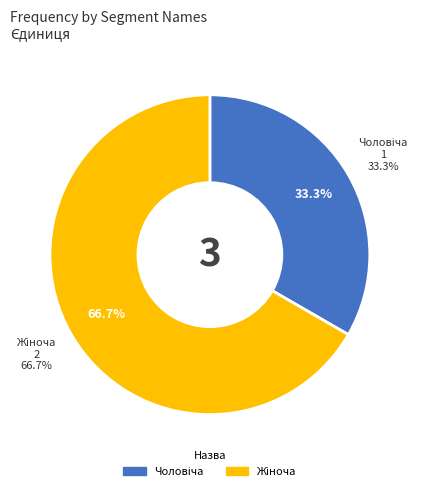

To the nearest percent, what is the difference between the largest and smallest slice percentages?

33%